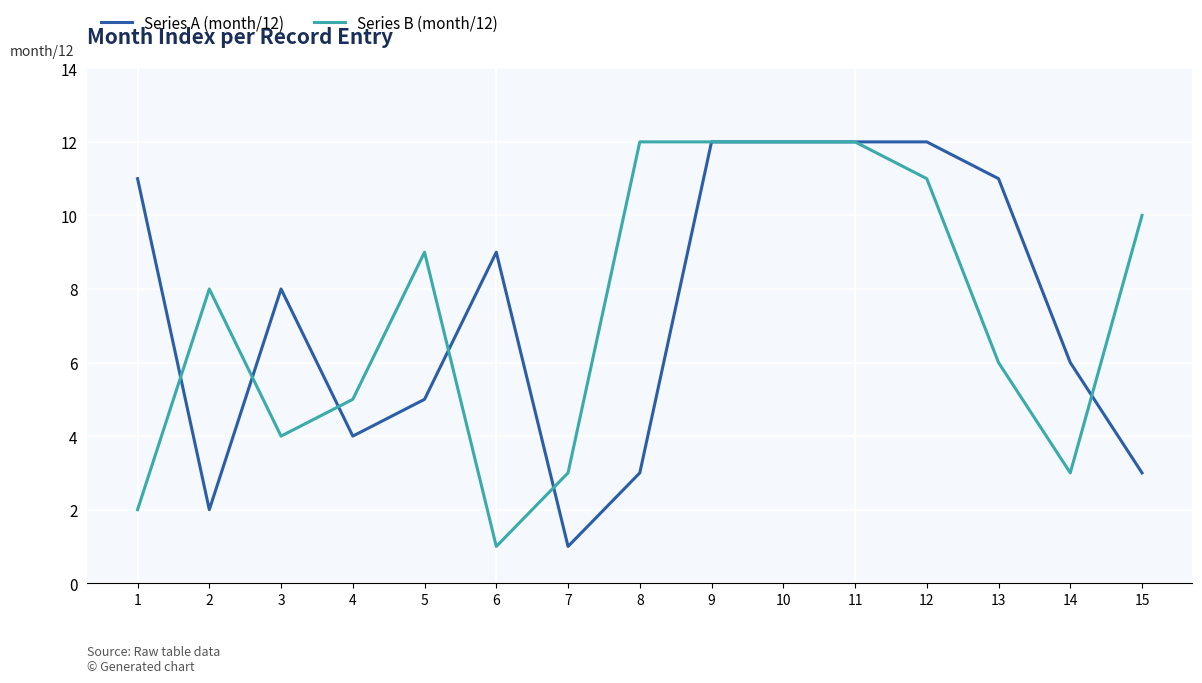

Which series changed the most between 1 and 10?

Series B (month/12)